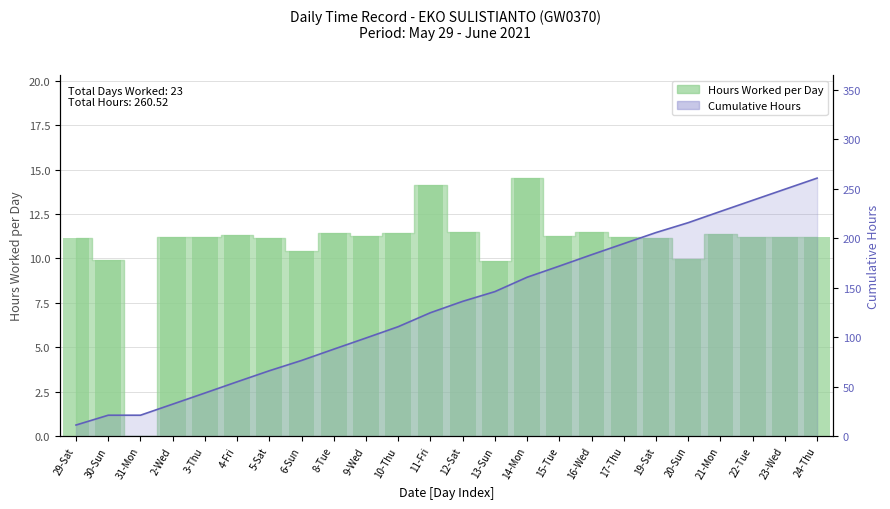

What is the label of the 6th bar from the right?

19-Sat